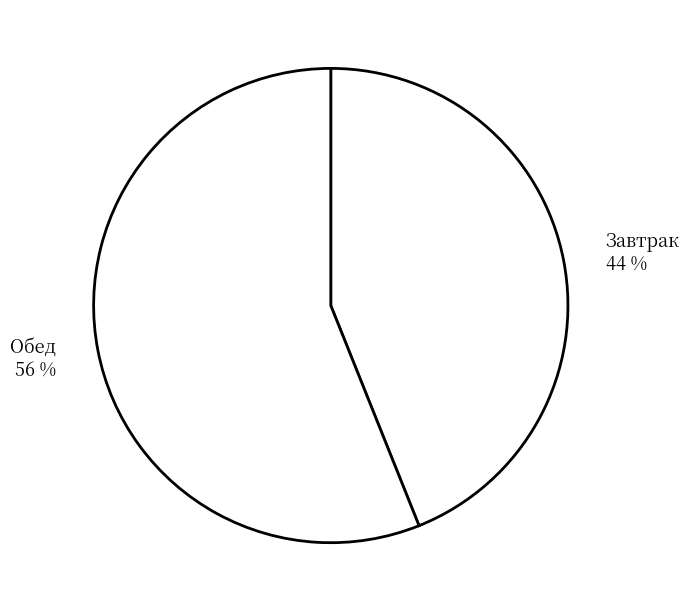

Do Обед and Завтрак together represent more than half of the pie?

Yes